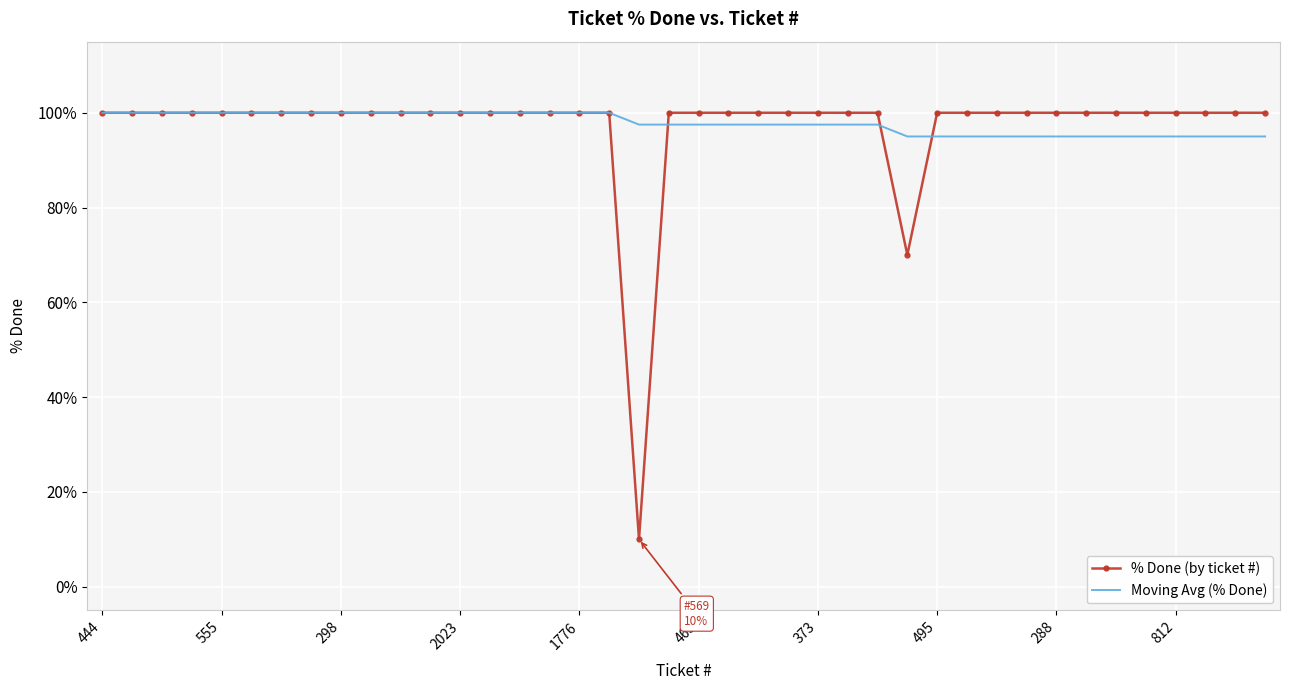

Which series has the largest range (max minus min)?

% Done (by ticket #)